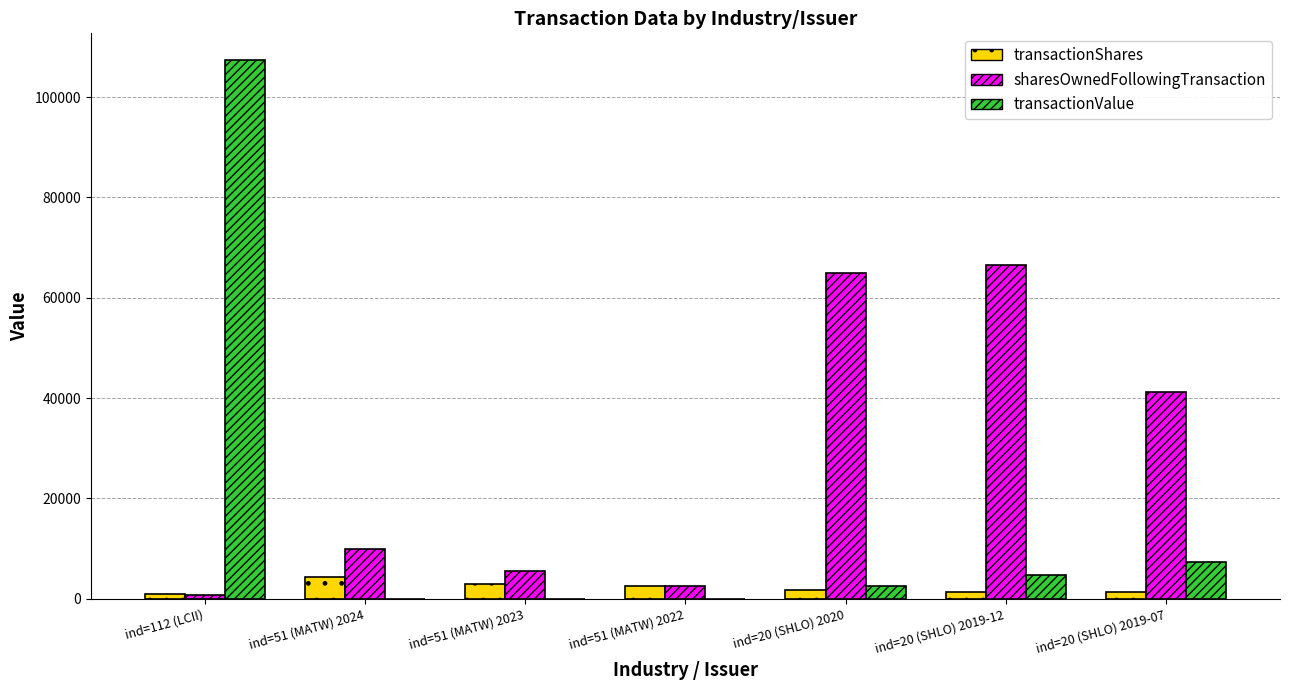

Which label corresponds to the largest value in the chart?

ind=112 (LCII)